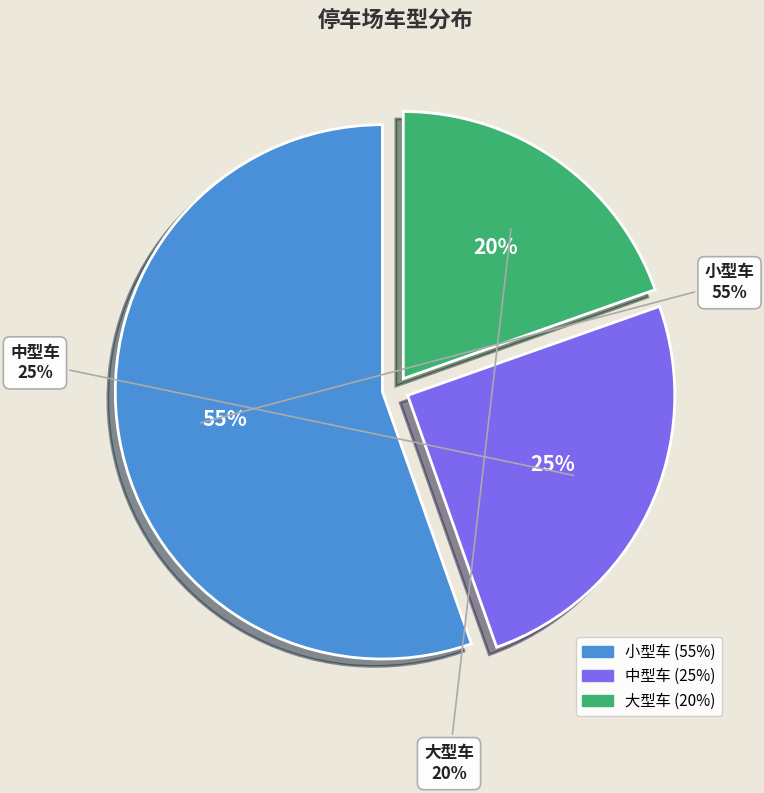

To the nearest percent, what portion does 中型车 represent?

25%